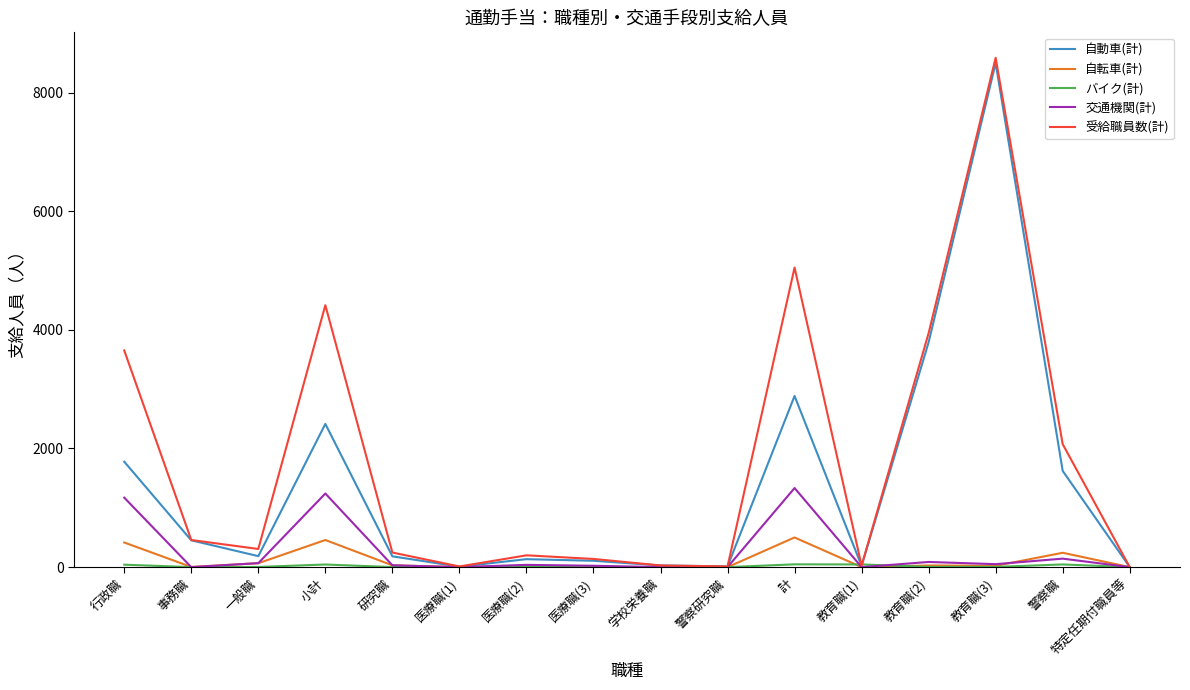

Which series changed the most between 行政職 and 医療職(2)?

受給職員数(計)